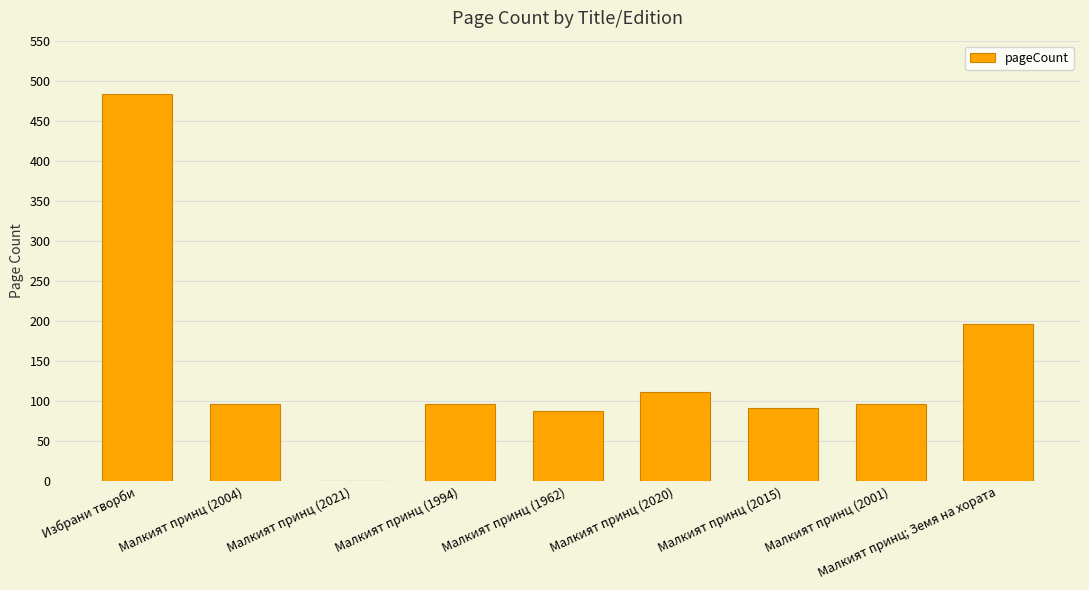

Where does the data first go above 96?

Избрани творби